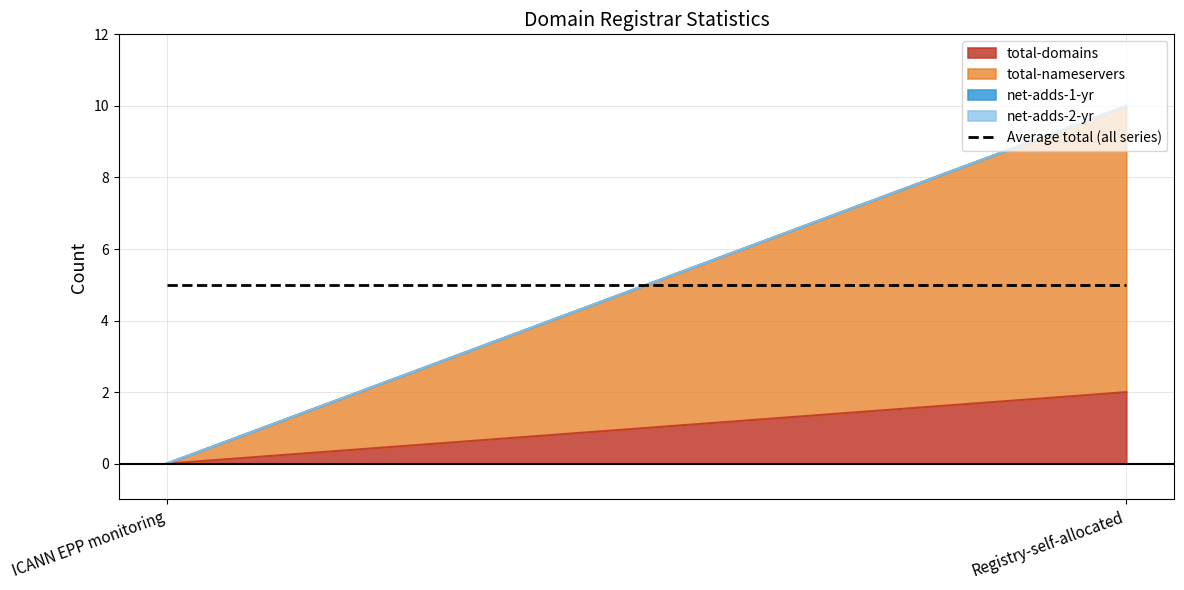

What is the maximum value for total-domains?

2